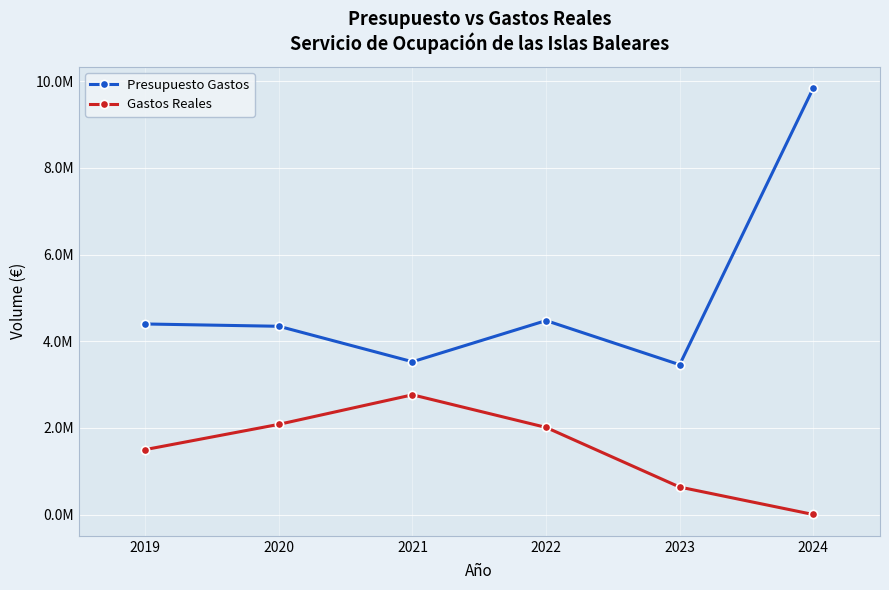

Which series has the largest total across all categories?

Presupuesto Gastos